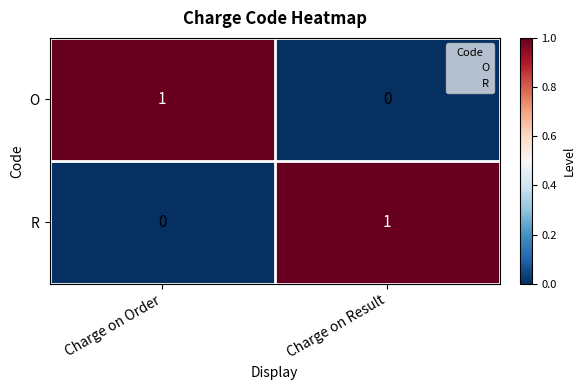

How many series are shown in this chart?

2